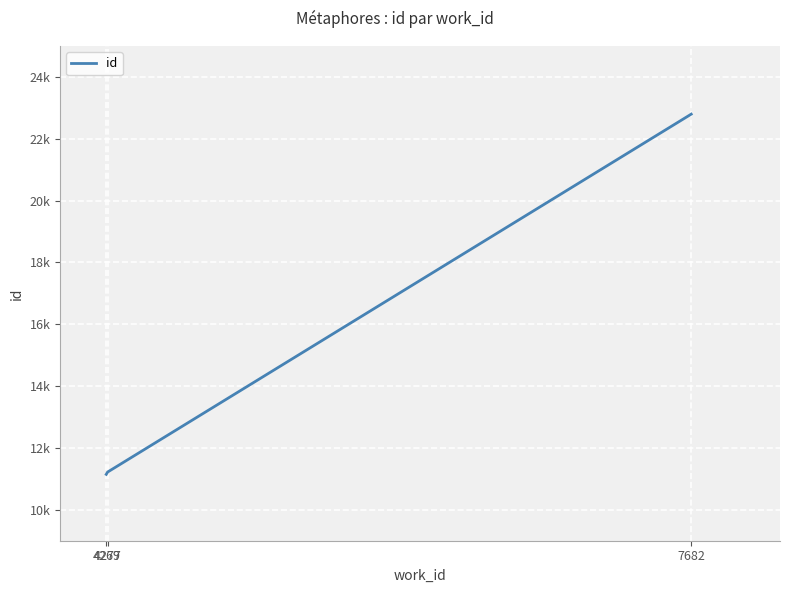

What is the change in value from 4269 to 4277?

+74.7